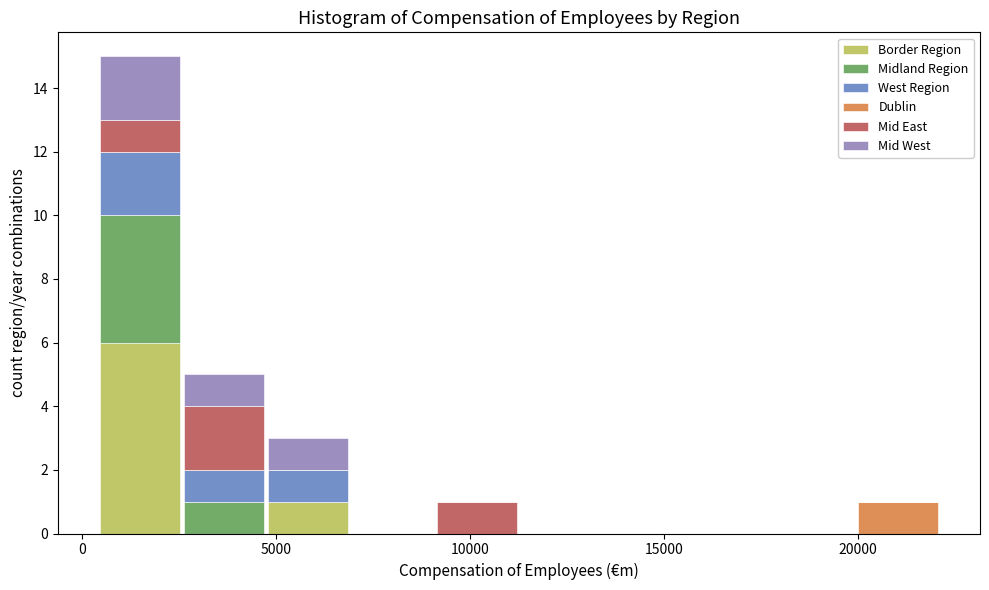

Reading left to right, list every stacked bar in this chart as the range it spans on the x-axis followed by its total height. Neither the bar edges nor the heights are printed on the chart, so give them approximately, as read against the axes.

500 to 2500: 15
2500 to 4500: 5
4500 to 7000: 3
7000 to 9000: 0
9000 to 11500: 1
11500 to 13500: 0
13500 to 15500: 0
15500 to 18000: 0
18000 to 20000: 0
20000 to 22000: 1